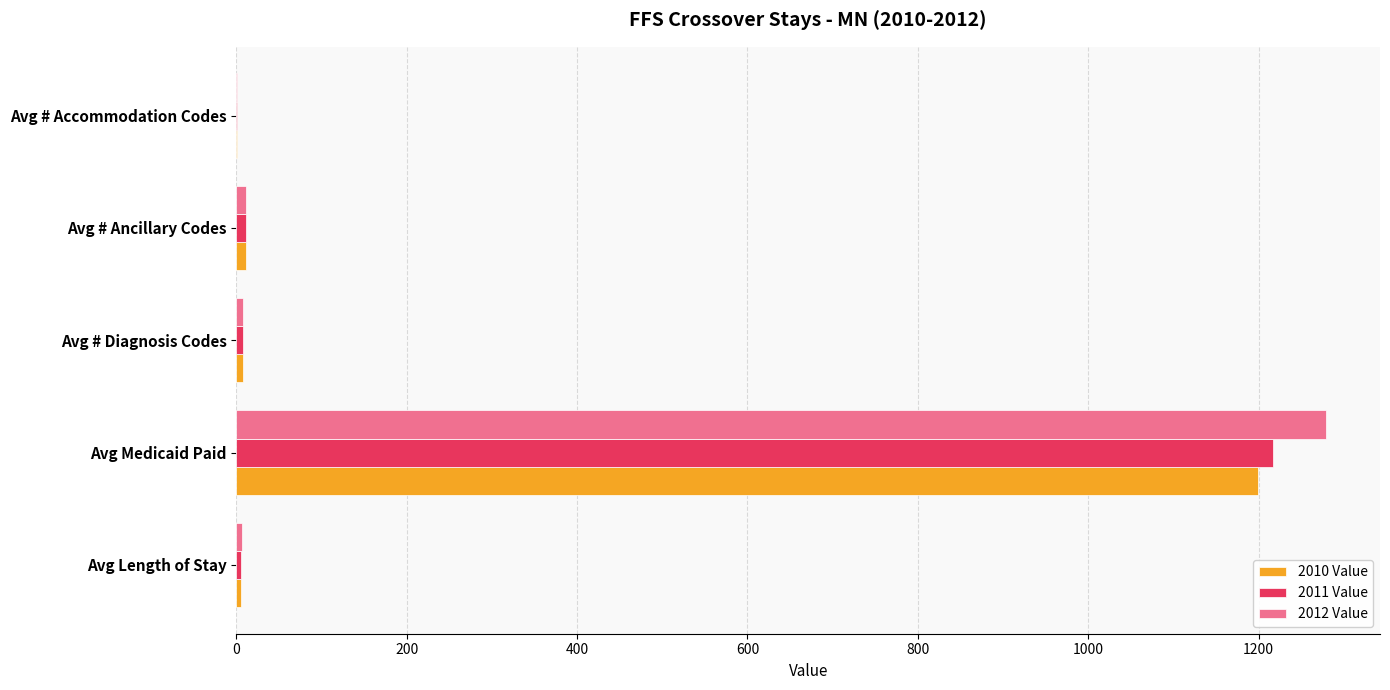

The value of 2012 Value at Avg Medicaid Paid is 326.6. True or false?

False